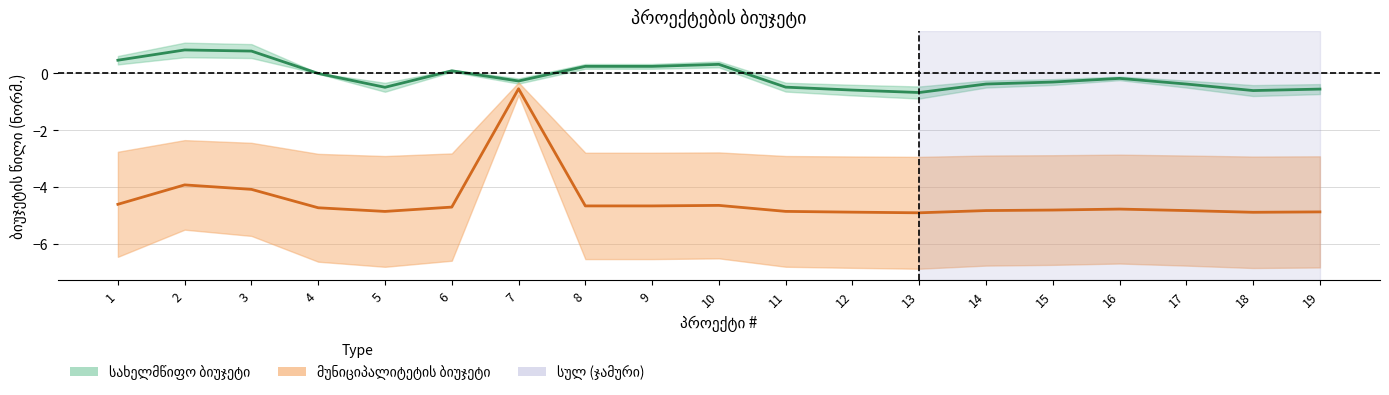

Rank the series by their maximum value, from lowest to highest.

მუნიციპალიტეტის ბიუჯეტი, სახელმწიფო ბიუჯეტი